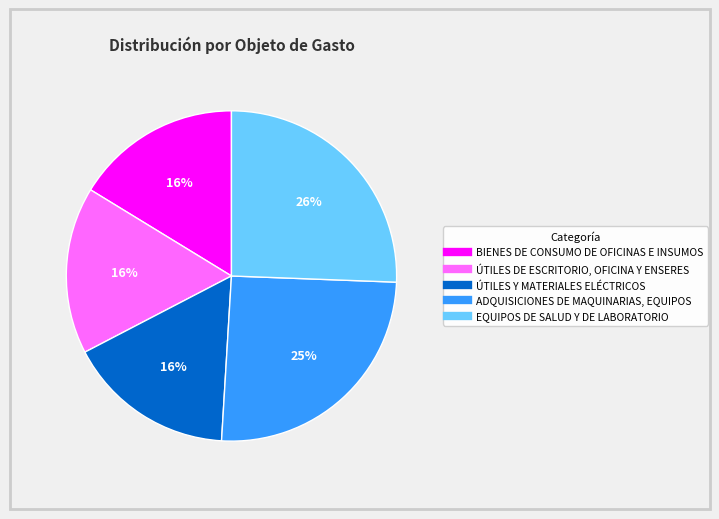

Is there any slice that represents more than half of the pie?

No